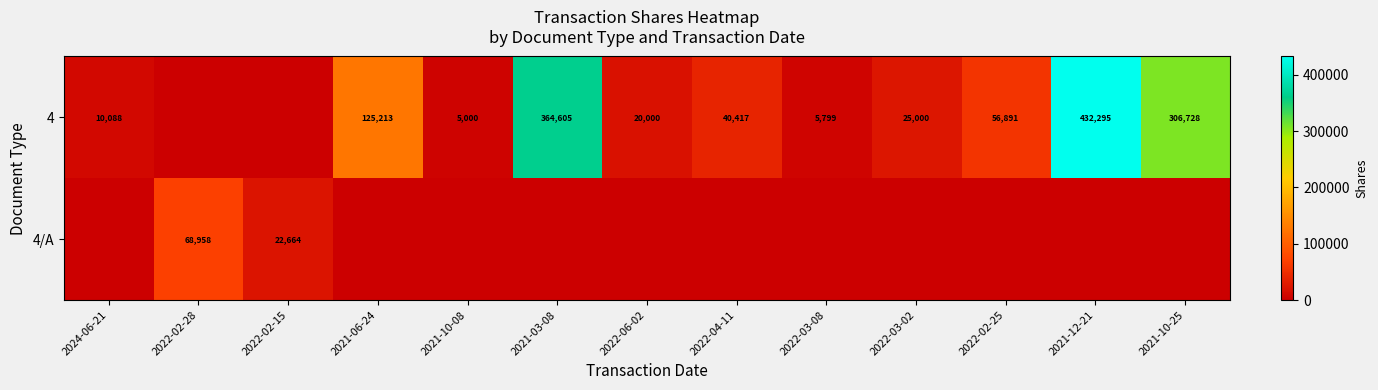

What is the sum of the 4 values at 2022-03-02 and 2021-10-08?

30000